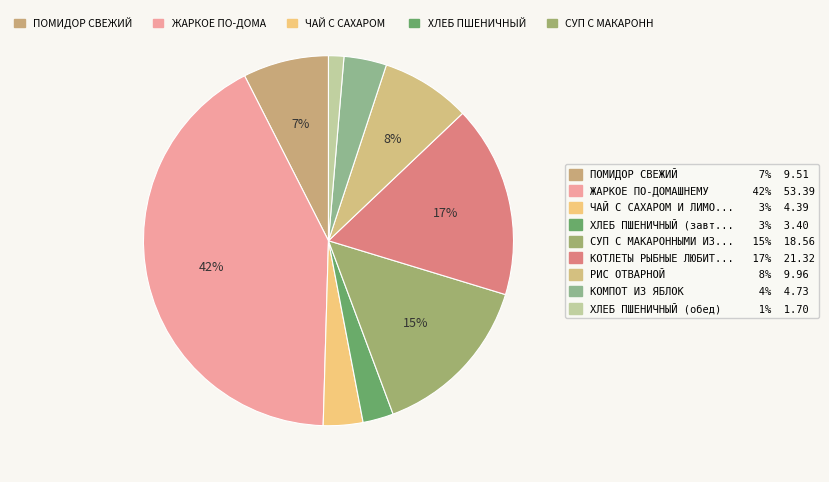

Which category has the biggest portion of the pie?

ЖАРКОЕ ПО-ДОМАШНЕМУ